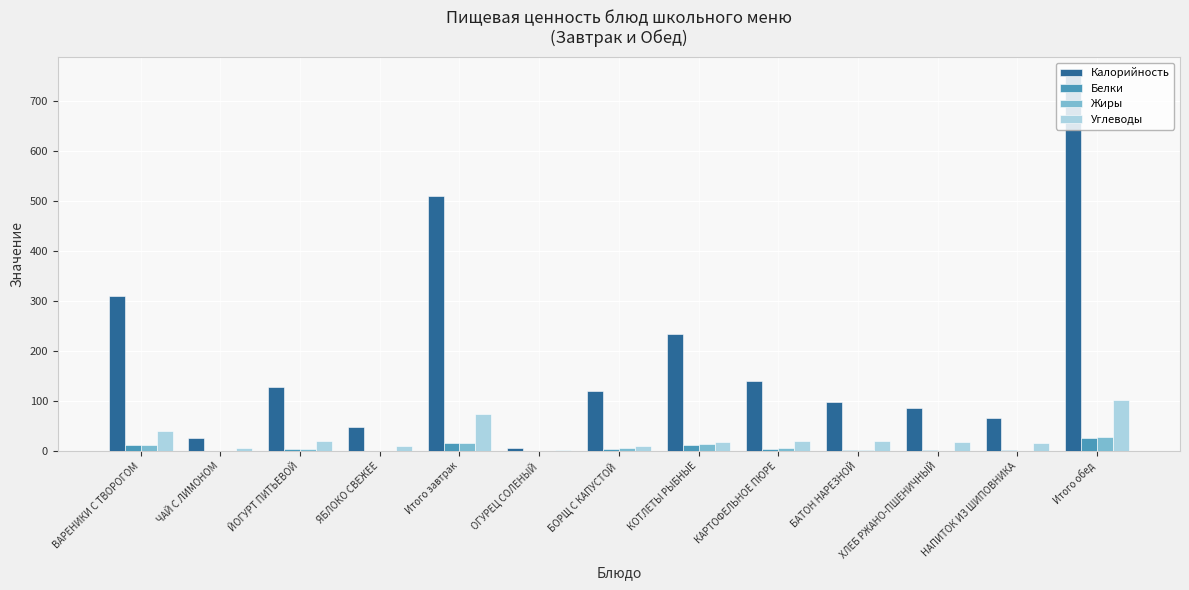

At which category does the chart reach its peak across all series?

Итого обед